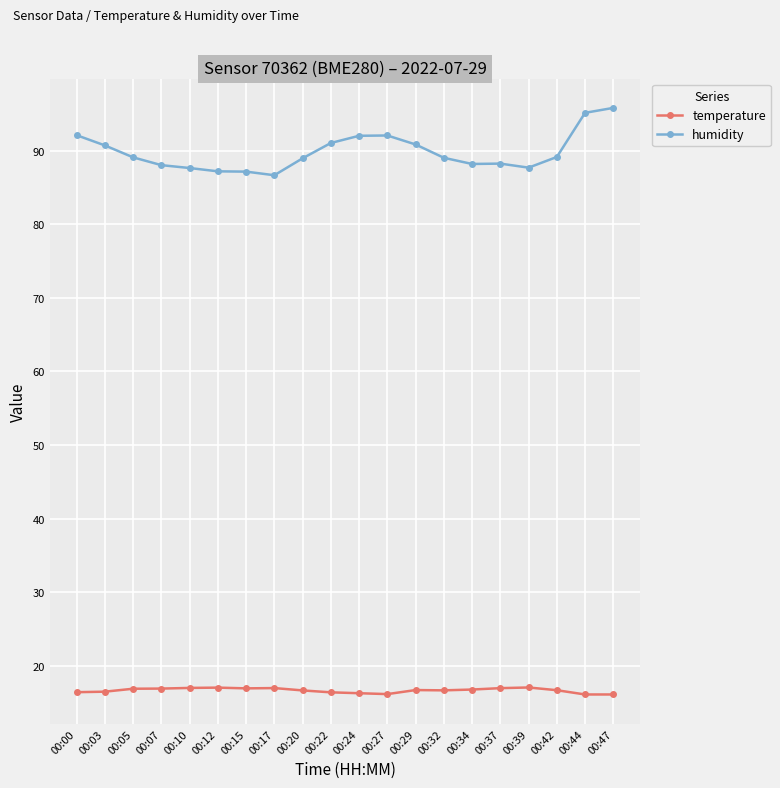

Rank the series at 00:27 from highest to lowest value.

humidity, temperature